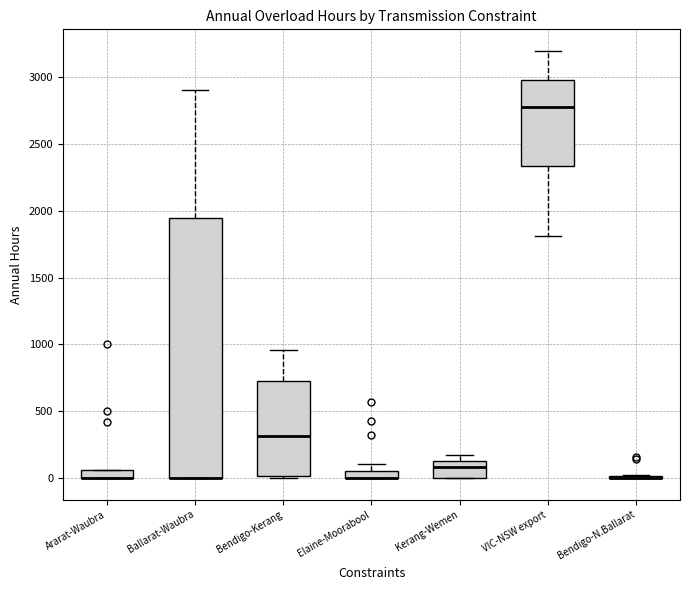

Comparing the boxes themselves (not the whiskers), which one is the tallest?

Ballarat-Waubra